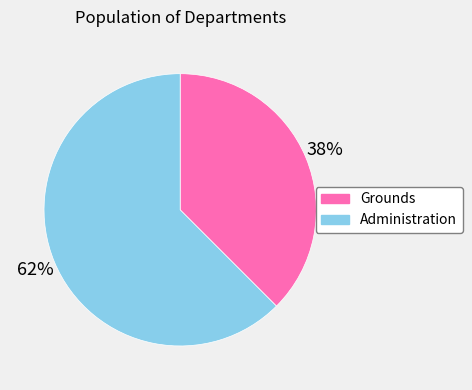

Rank the categories by value from lowest to highest.

Grounds, Administration